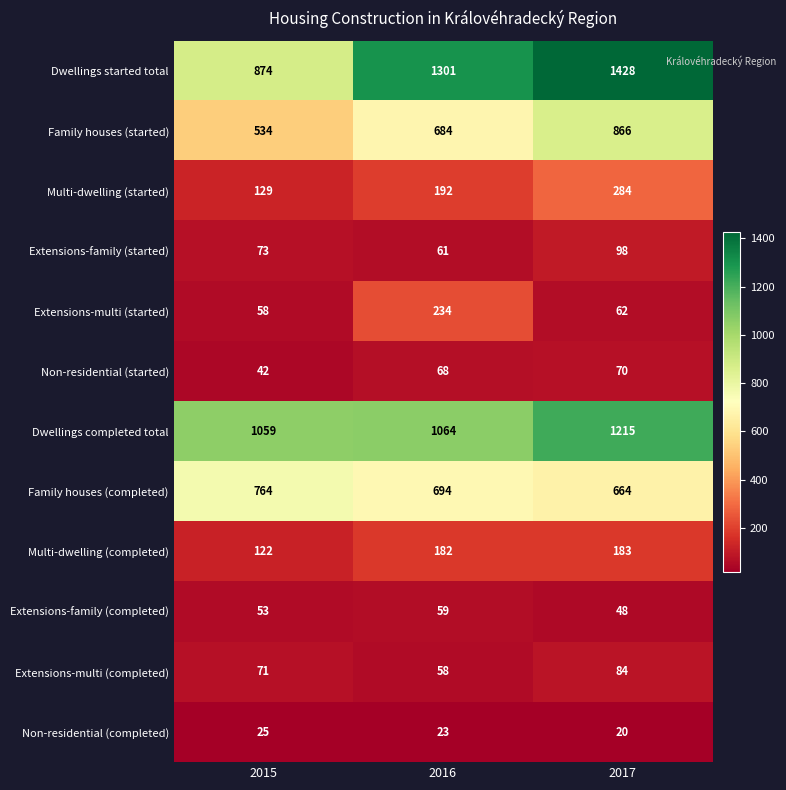

What is the difference between the highest and lowest values at 2017?

1408